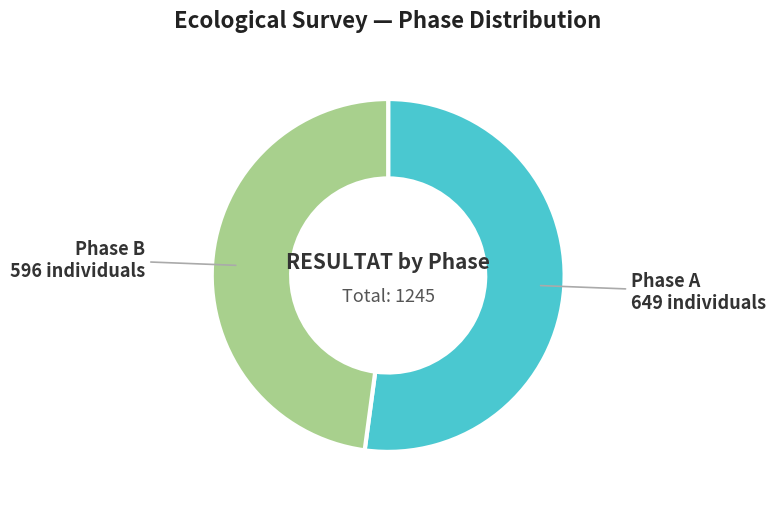

Count the number of slices in the pie.

2